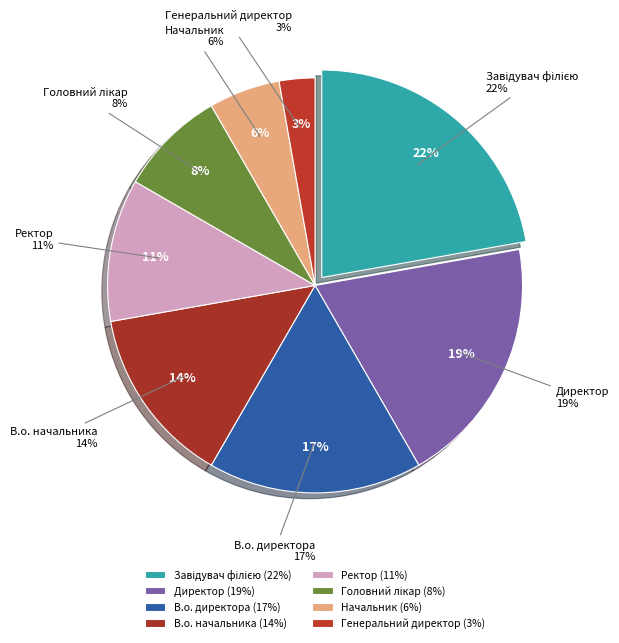

Is there a majority slice in this chart?

No